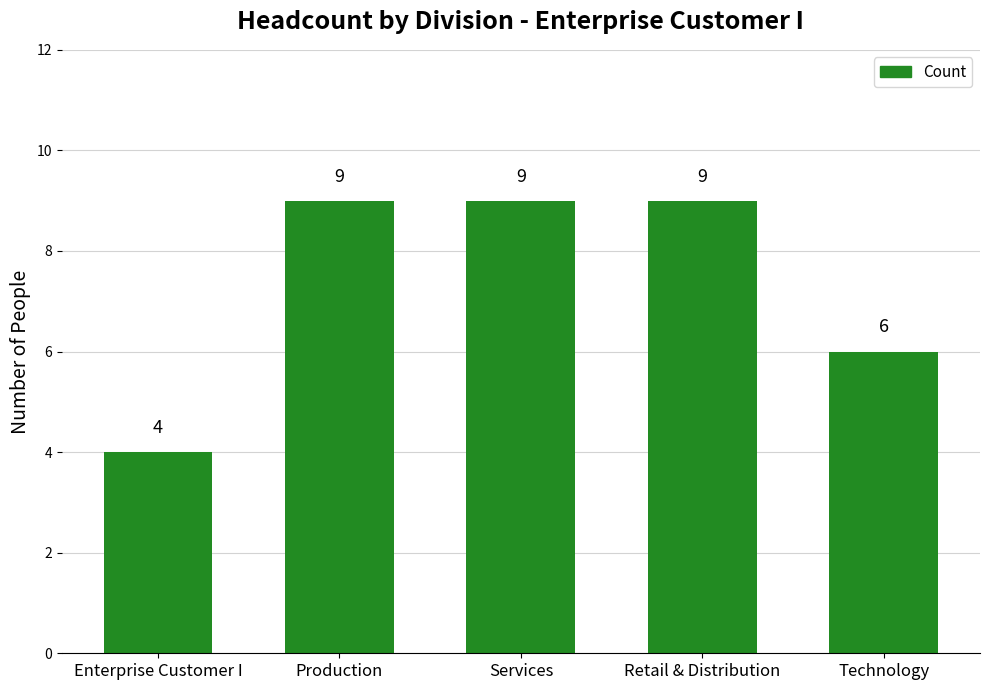

What is the greatest value displayed?

9